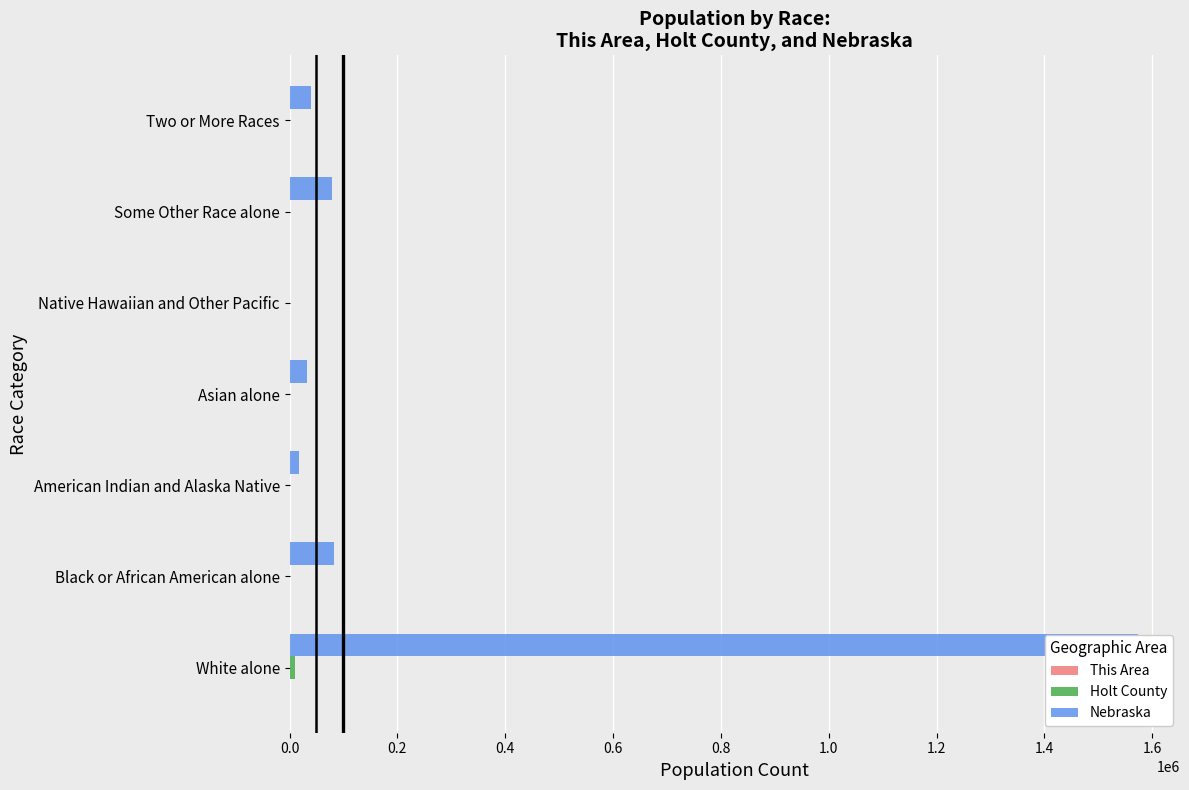

How many groups of bars are there?

7